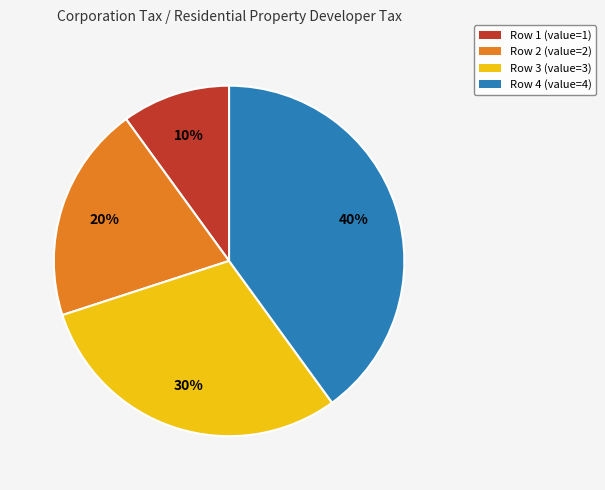

True or false: Row 1 (value=1) accounts for 19% of the total.

False